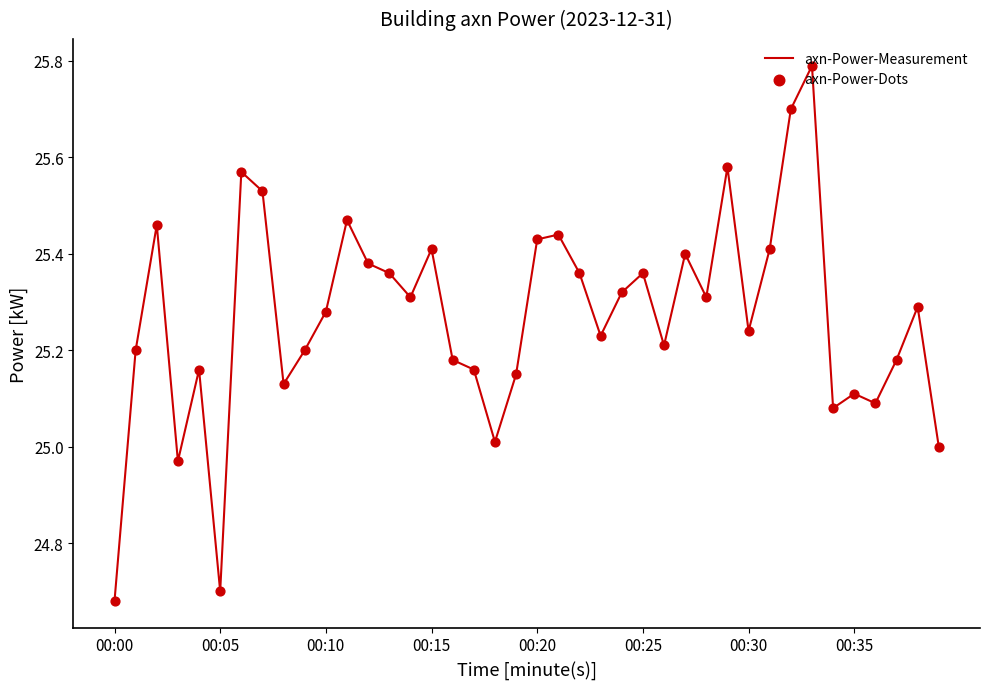

What is the difference between the maximum and minimum values?

1.1